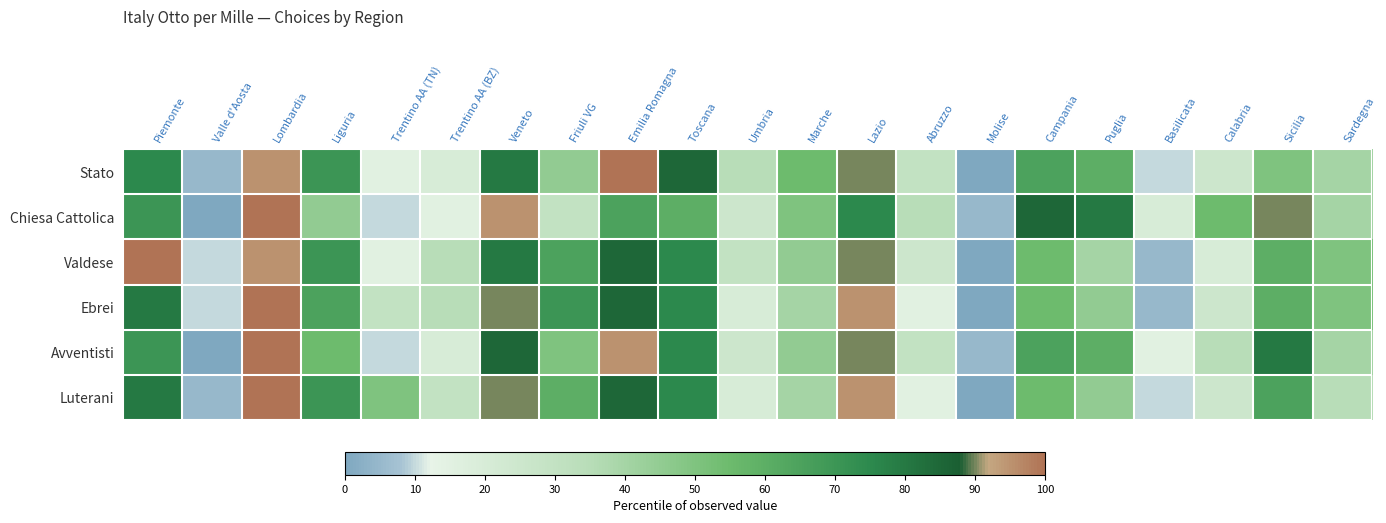

At which category is the sum across all series the highest?

Lombardia